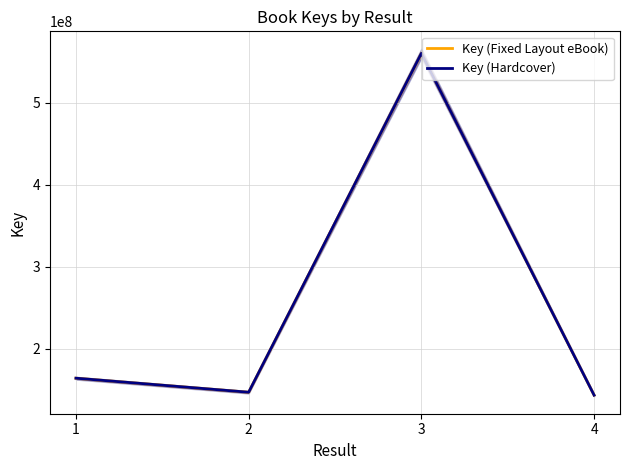

Does the chart have visible grid lines?

Yes